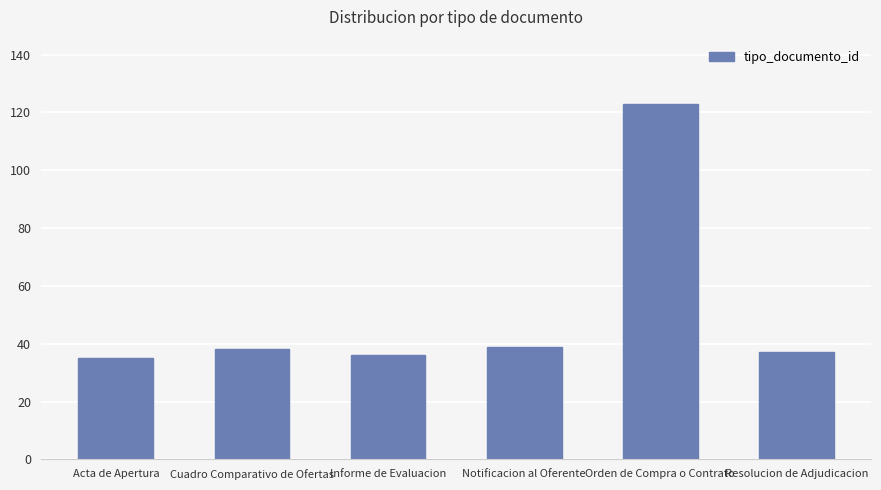

Reading left to right, list all the values displayed in this chart.

Acta de Apertura=35	Cuadro Comparativo de Ofertas=38	Informe de Evaluacion=36	Notificacion al Oferente=39	Orden de Compra o Contrato=123	Resolucion de Adjudicacion=37